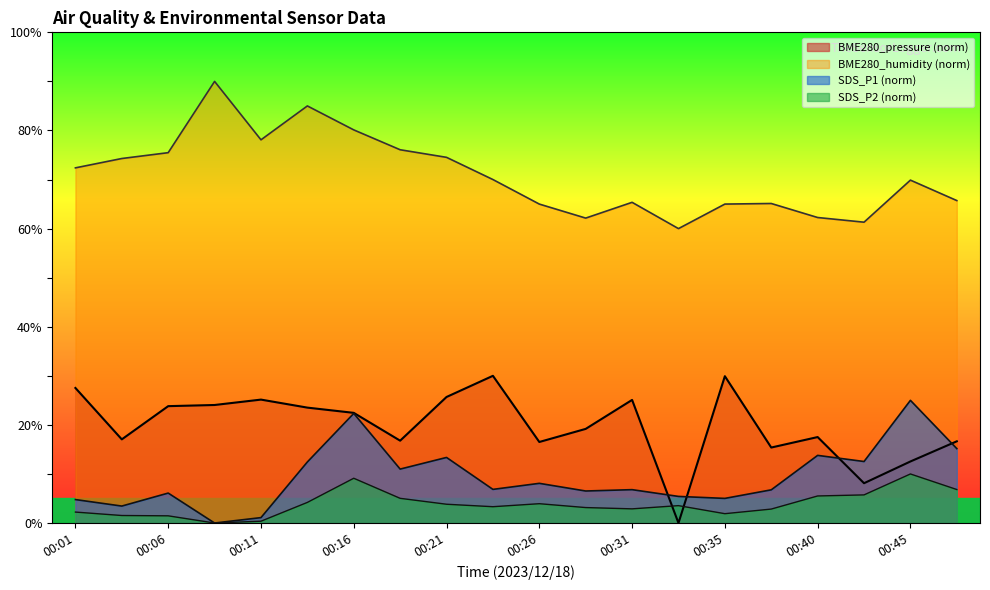

What is the spread (max minus min) of values at 00:01?

70.1